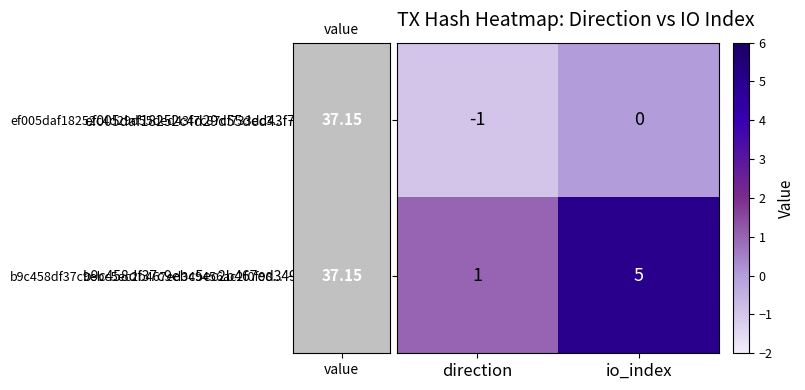

Rank the series by their maximum value, from highest to lowest.

b9c458df37c9ebc5ec2b467ed349456ac2f0f98..., ef005daf18252c4d29d55ded43f7c87cf733dc3...